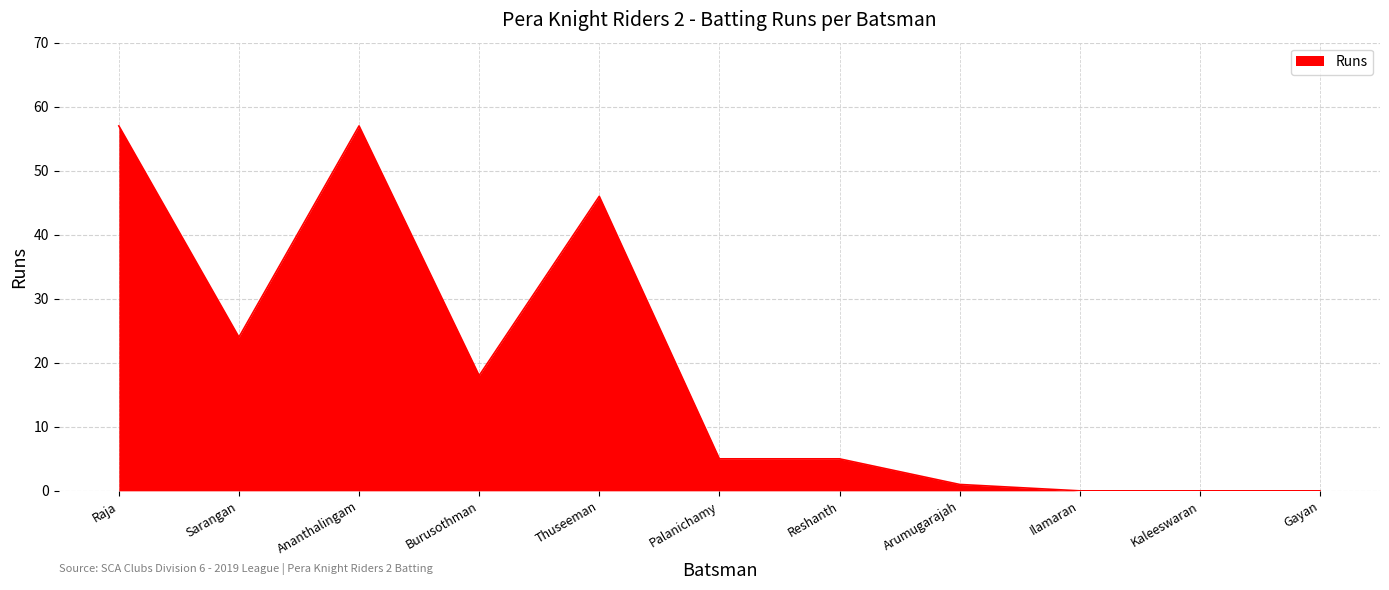

The value at Kaleeswaran is 0. True or false?

True